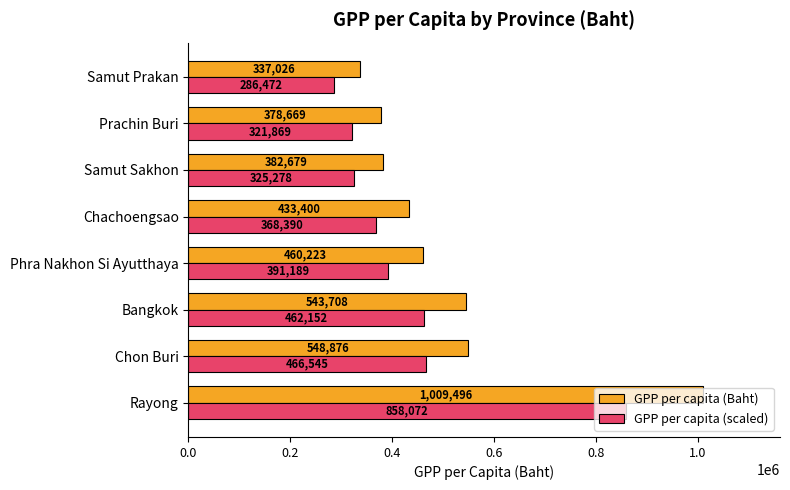

Is the value of GPP per capita (Baht) at Samut Prakan greater than the value of GPP per capita (scaled) at Prachin Buri?

Yes